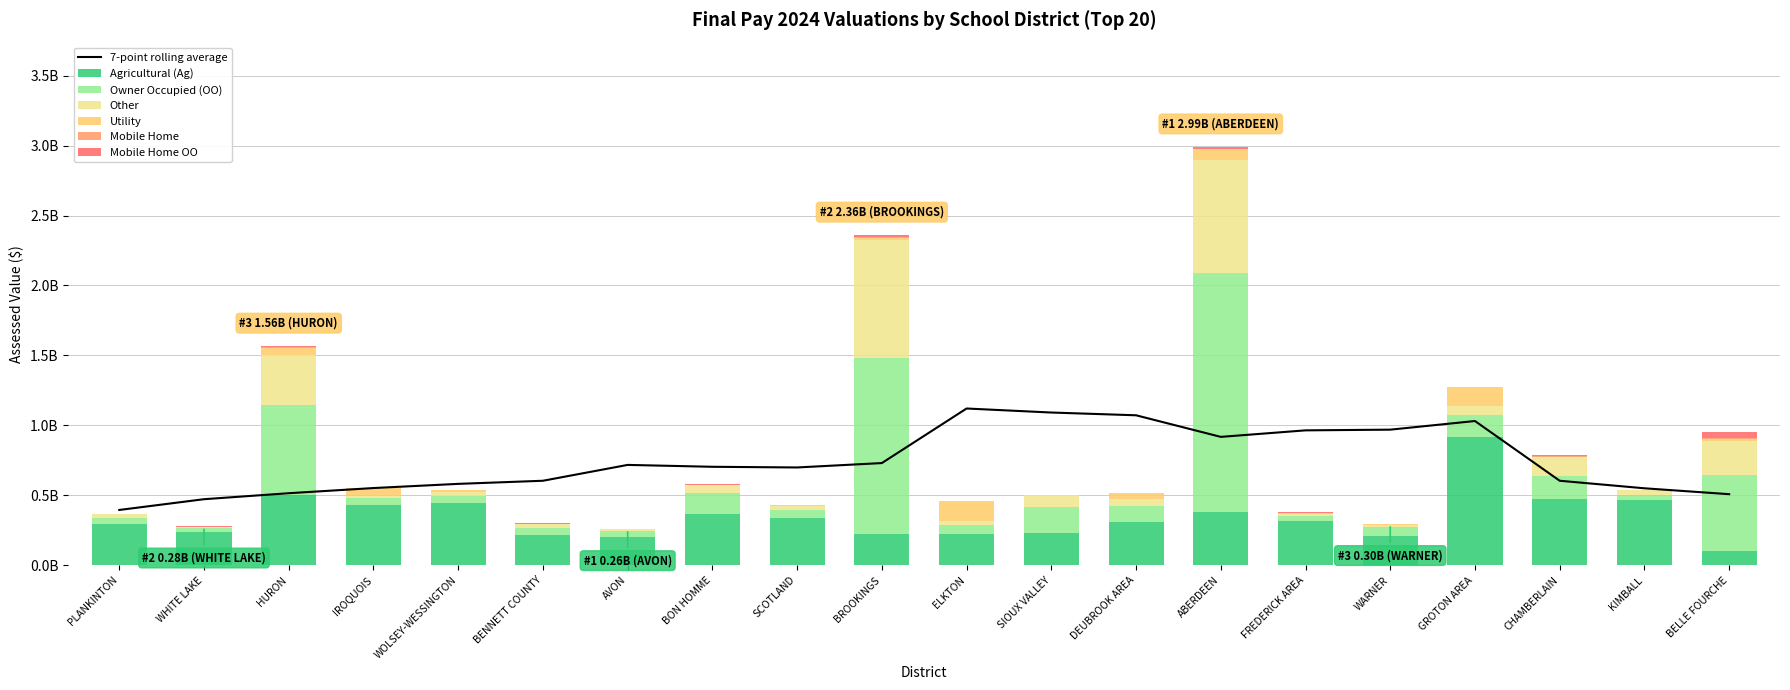

Which series has the largest range (max minus min)?

Owner Occupied (OO)